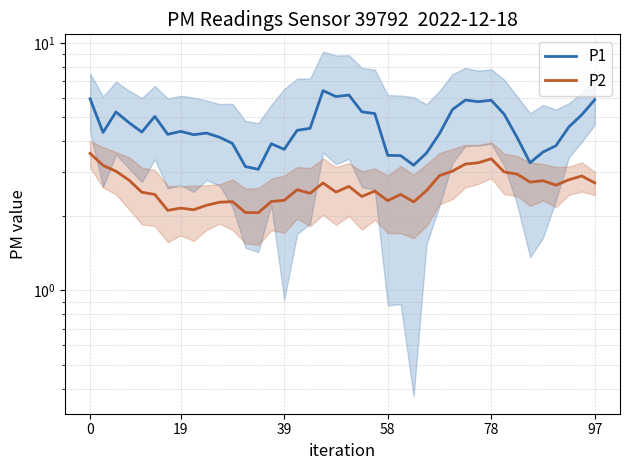

How many interior local peaks does the P2 series have?

10